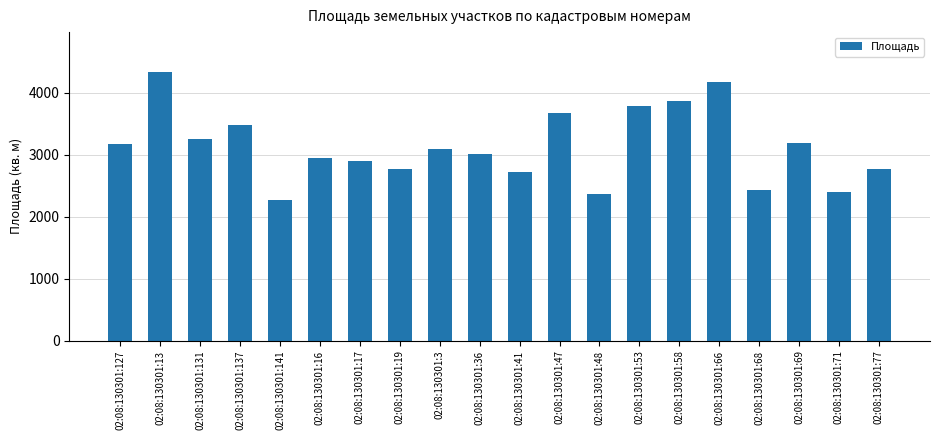

What is the maximum value shown in the chart?

4328